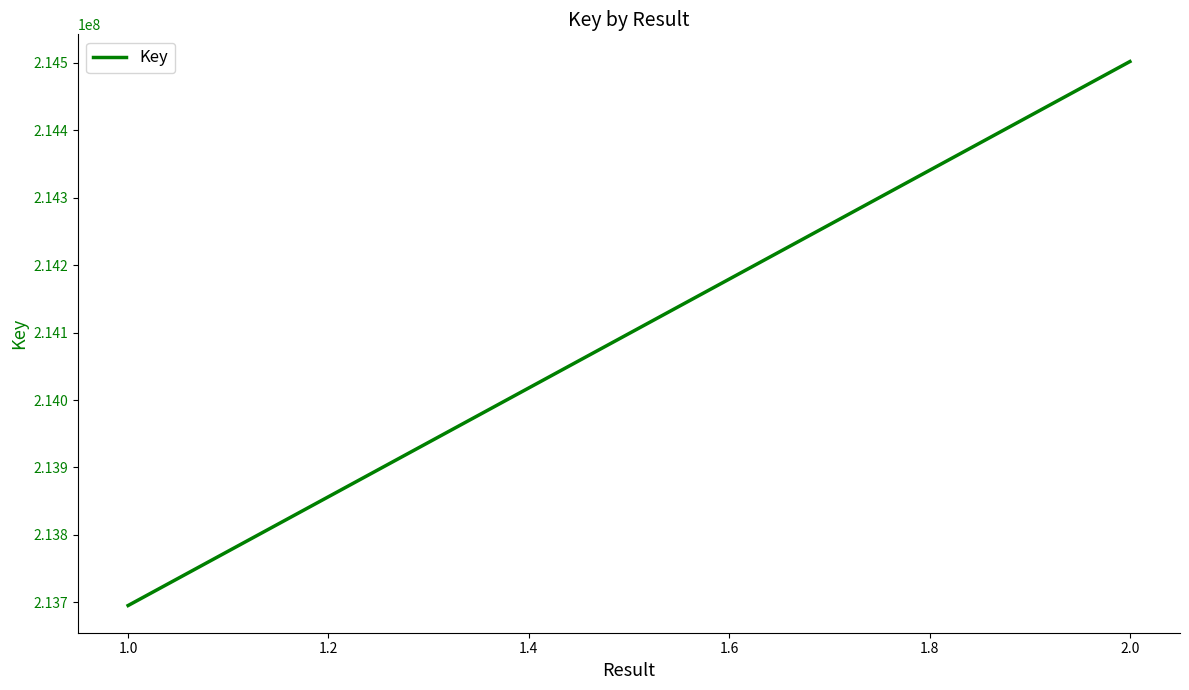

True or false: the data shows 128792569 at 2.0.

False